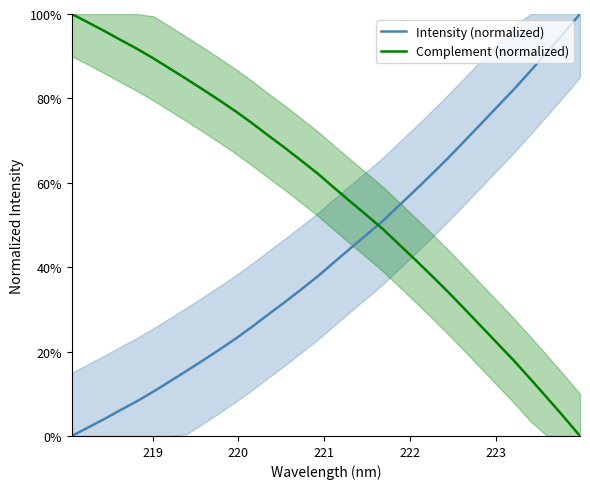

How many values in the Complement (normalized) series are below 62?

16